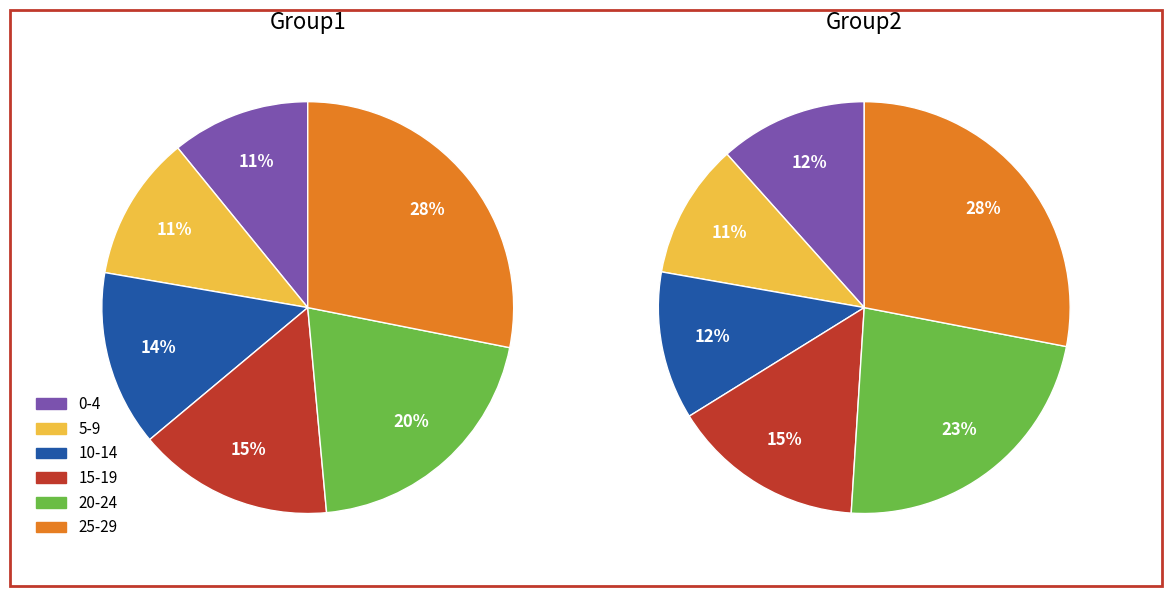

Count the number of slices in the pie.

6